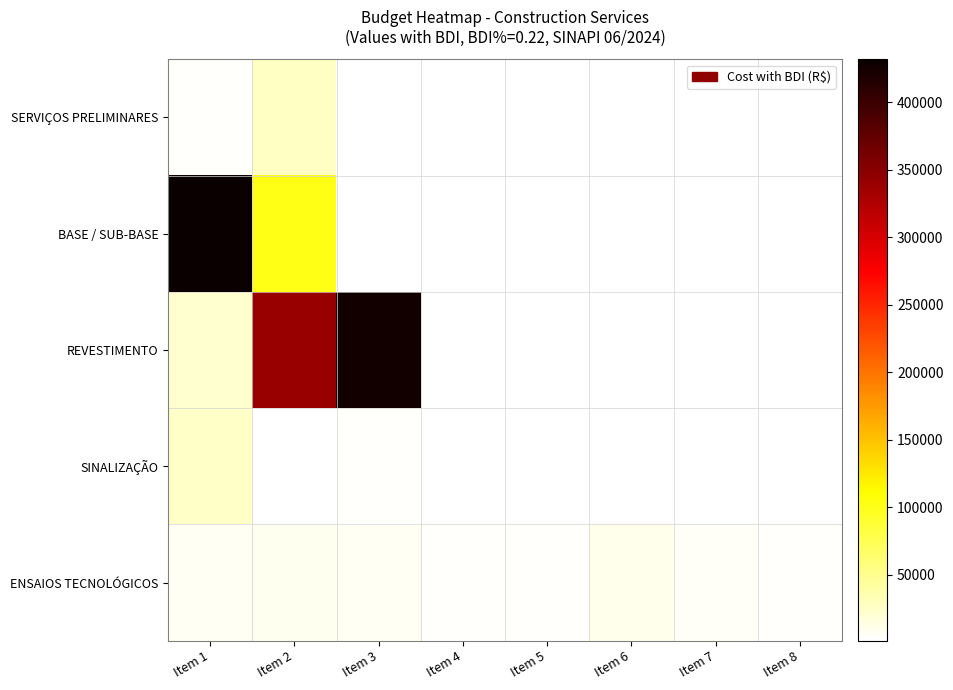

At which label does SINALIZAÇÃO reach its peak?

Item 1